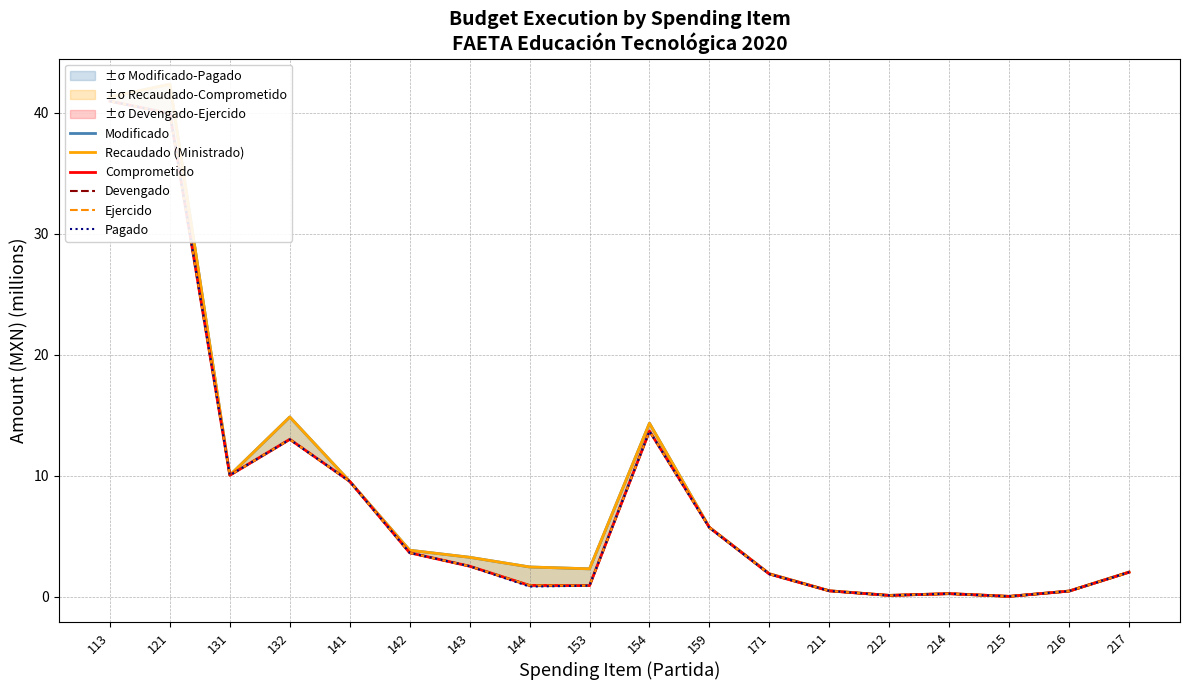

At how many categories does at least one series exceed 23?

2